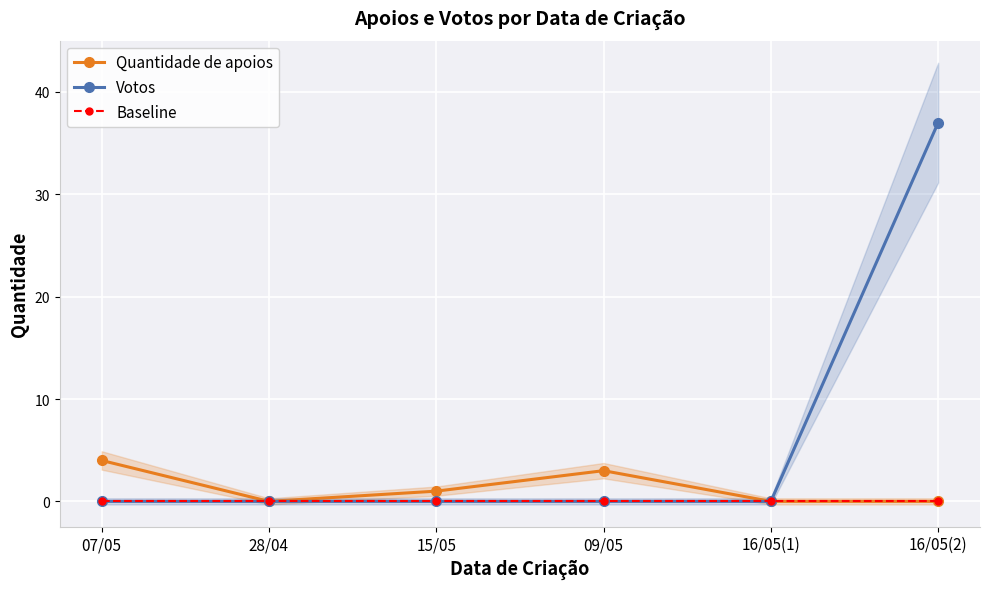

Which series has the largest range (max minus min)?

Votos